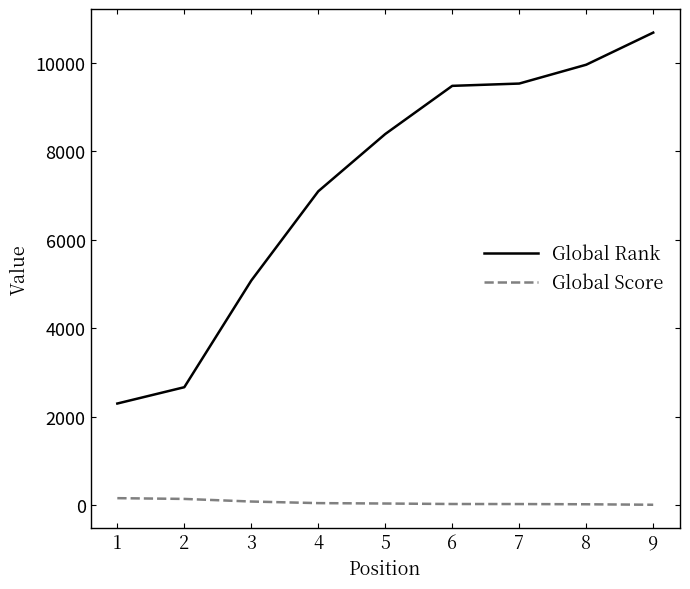

How many values in the Global Rank series are below 8392?

4